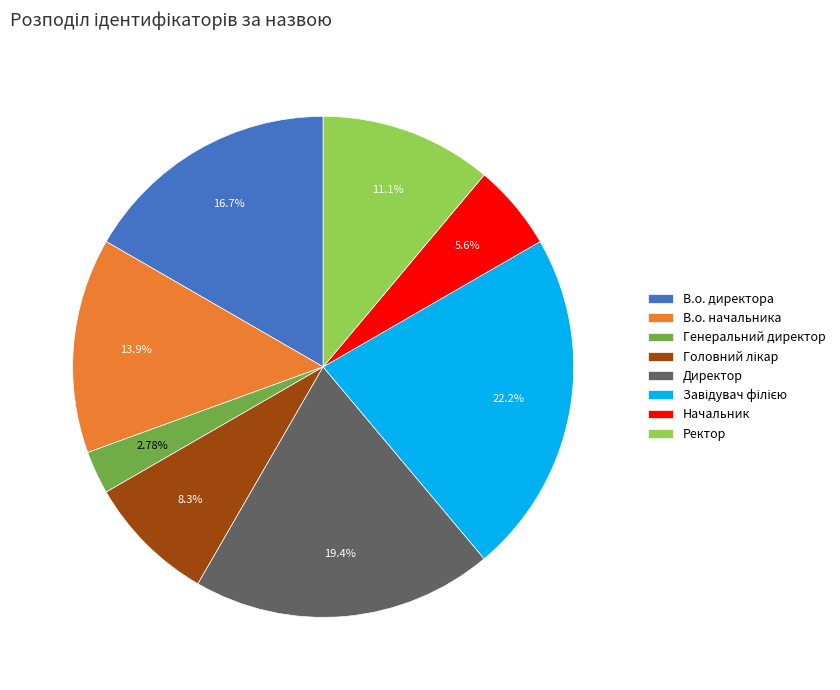

To the nearest percent, what percentage of the pie is Ректор?

11%